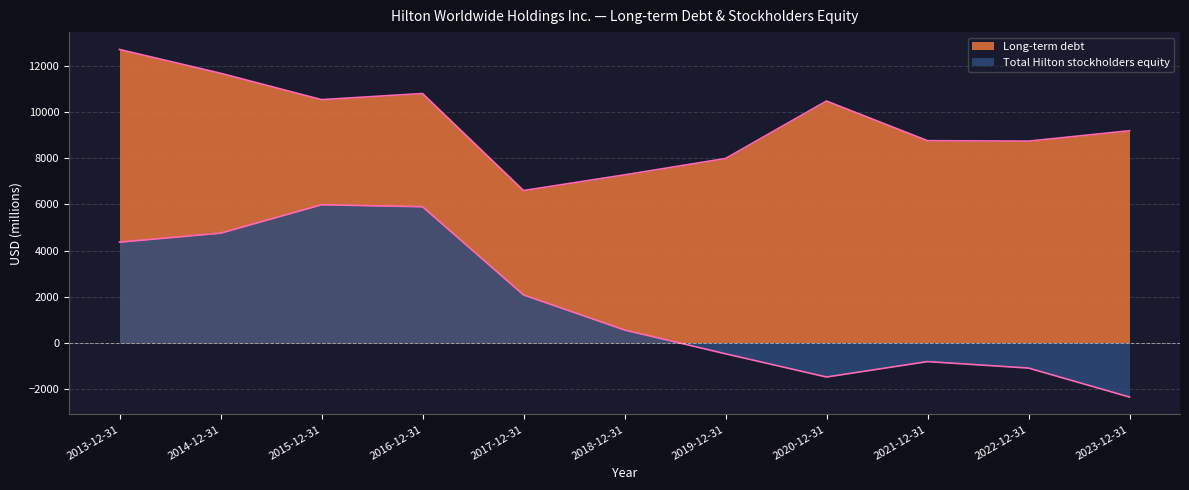

What is the maximum value shown in the chart?

12723